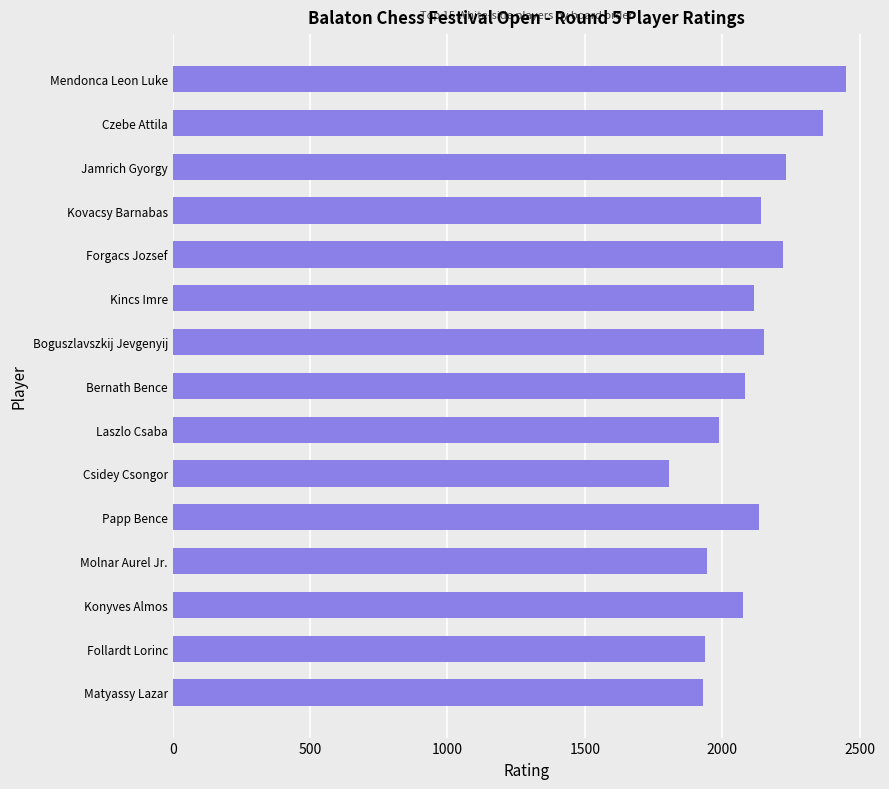

What is the approximate value at Csidey Csongor?

1808